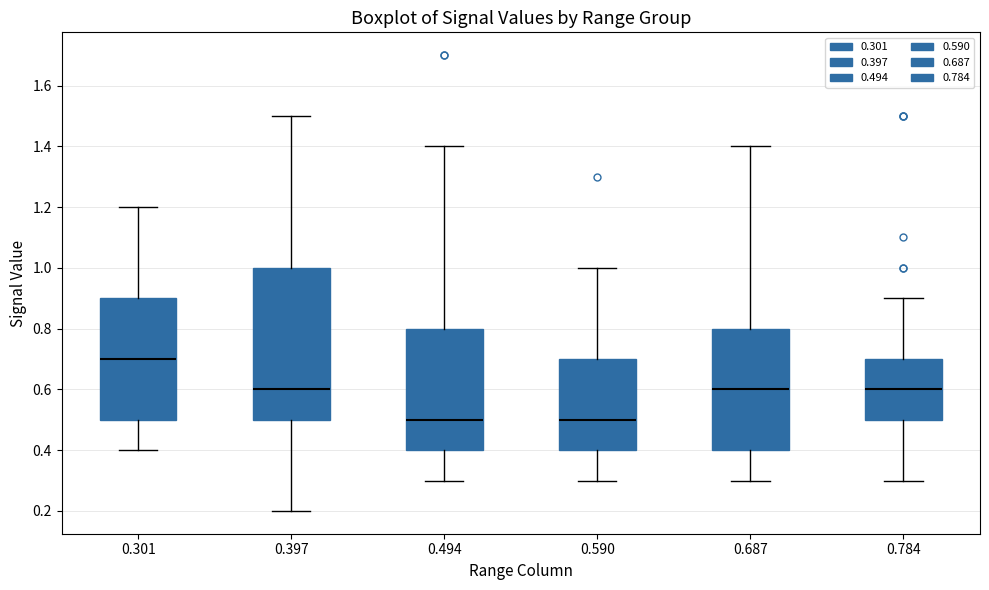

Reading left to right, read every box against the y-axis: the position of its median line, the range the box covers, and the ends of its whiskers. The values are not printed on the chart, so give them approximately, as read against the axis.

0.301: median 0.7, box 0.5 to 0.9, whiskers 0.4 to 1.2
0.397: median 0.6, box 0.5 to 1.0, whiskers 0.2 to 1.5
0.494: median 0.5, box 0.4 to 0.8, whiskers 0.3 to 1.4
0.590: median 0.5, box 0.4 to 0.7, whiskers 0.3 to 1.0
0.687: median 0.6, box 0.4 to 0.8, whiskers 0.3 to 1.4
0.784: median 0.6, box 0.5 to 0.7, whiskers 0.3 to 0.9